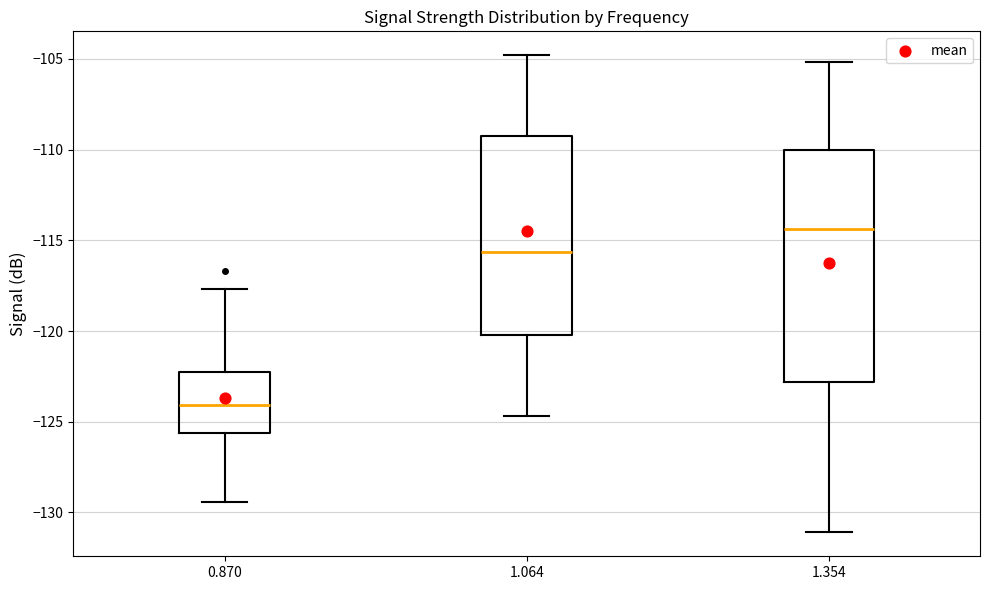

Where does the median line of the box at x = 1.354 sit on the y-axis? The values are not printed on the chart, so give them approximately, as read against the axis.

-114.5